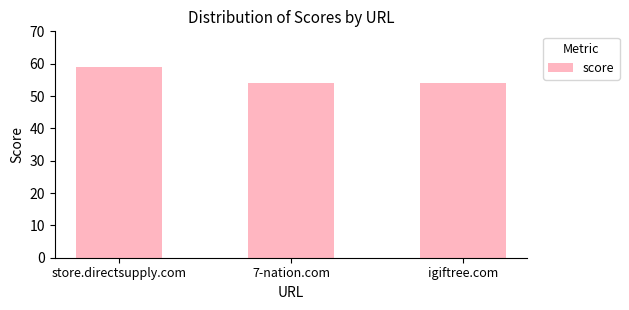

Reading right to left, list all the values displayed in this chart.

54	54	59